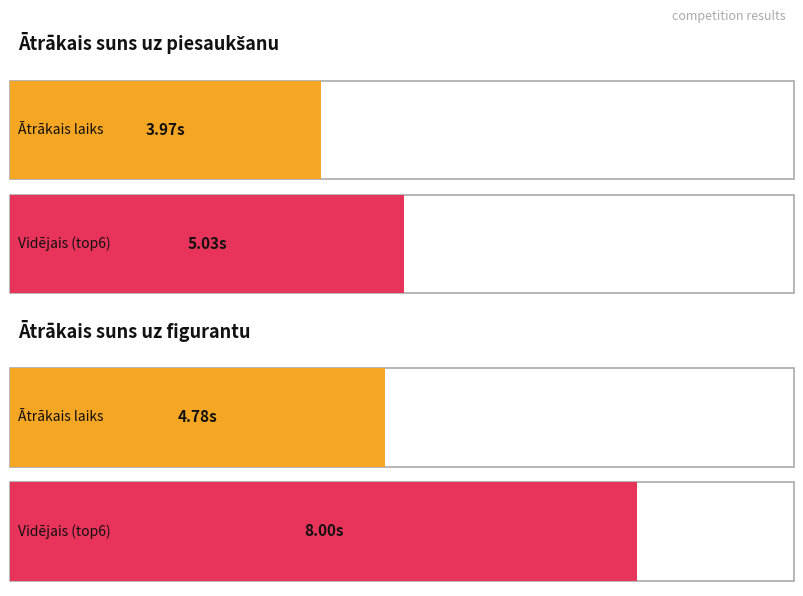

How many values in the 1st place series exceed 4?

1